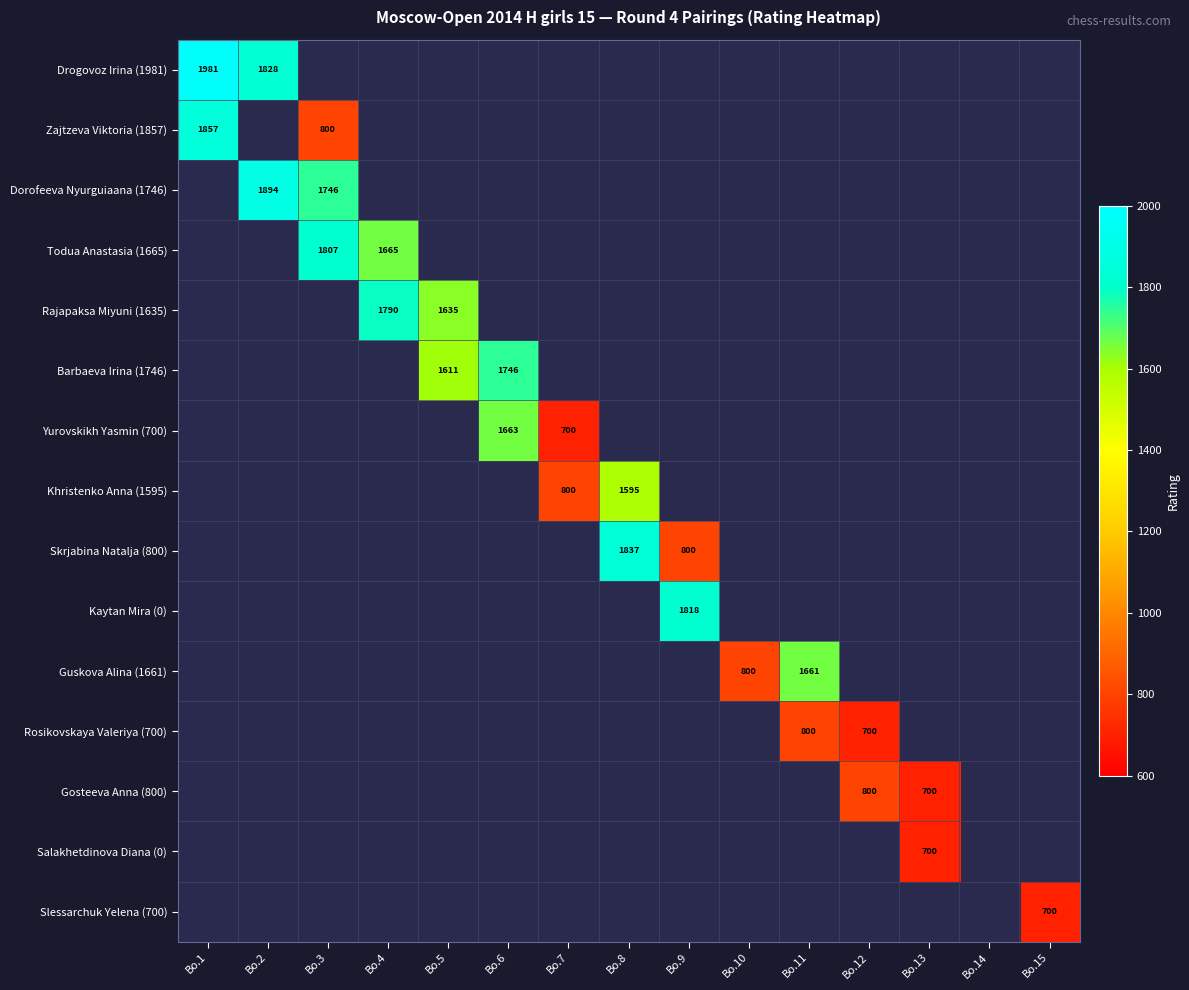

Is it true that Khristenko Anna (1595) equals 877 at Bo.8?

False